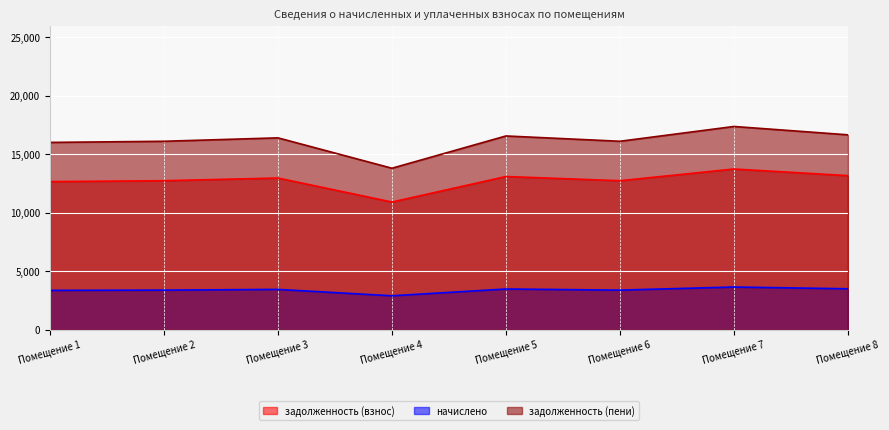

What is the value of the задолженность (взнос) point at the 4th from the left?

10914.0